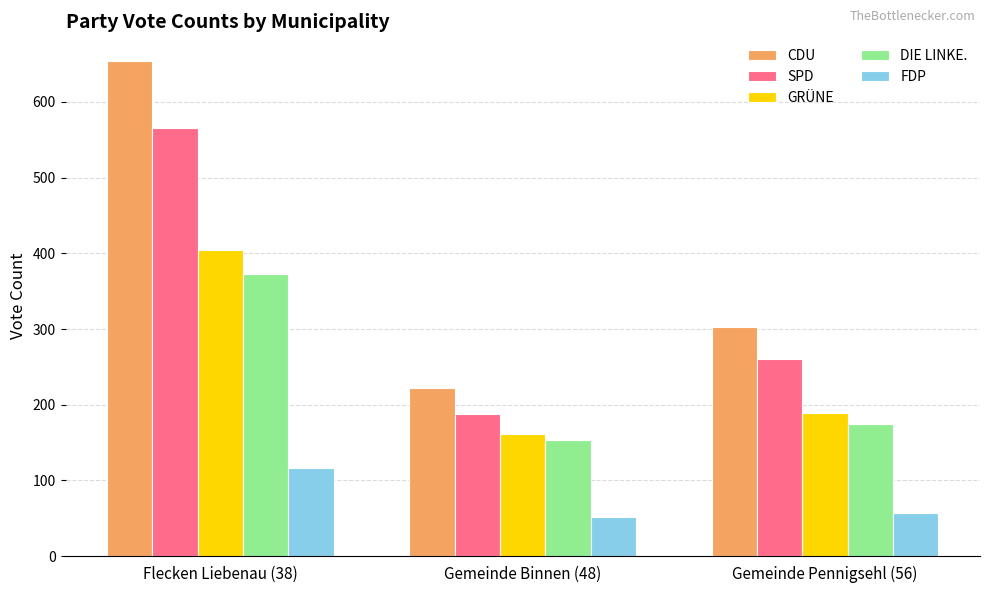

Reading left to right, transcribe all the data shown in this chart.

CDU: 654	222	303
SPD: 566	188	260
GRÜNE: 405	161	189
DIE LINKE.: 373	153	175
FDP: 116	52	57